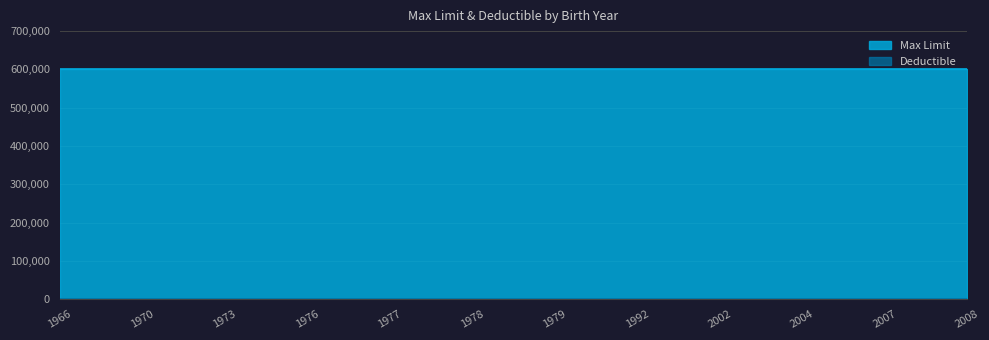

List the series in order of their overall mean, lowest first.

Deductible, Max Limit